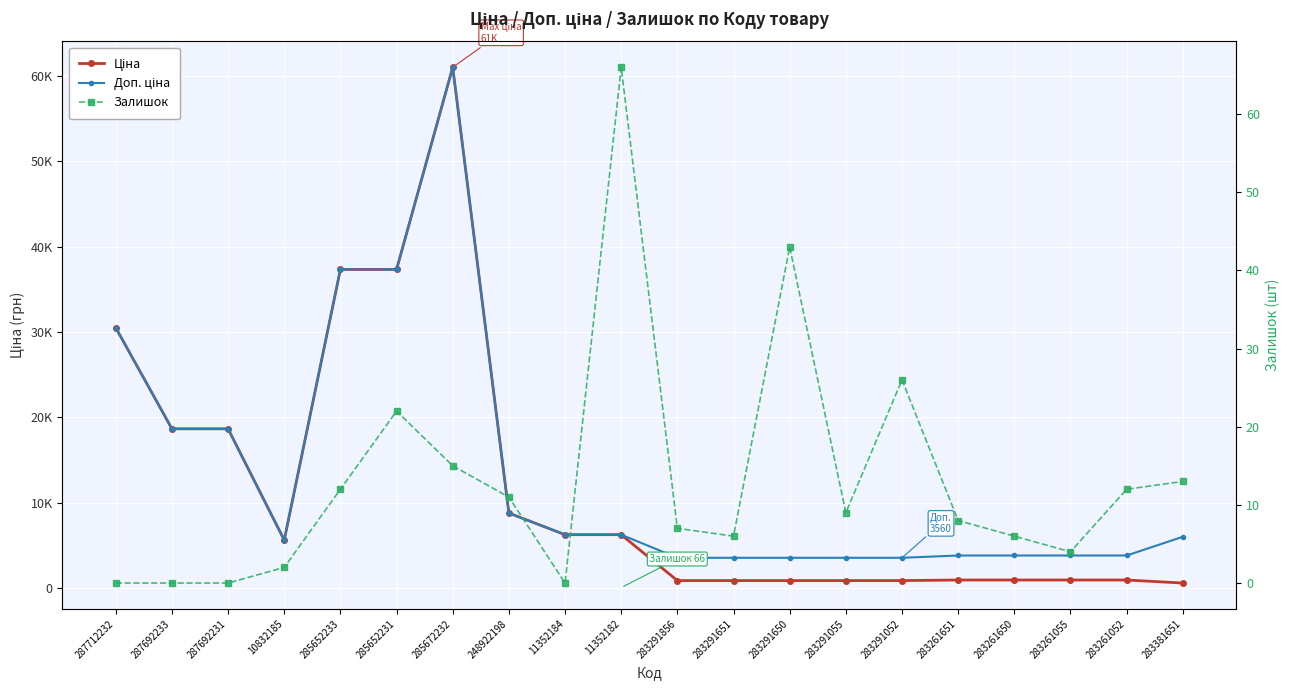

At which category does Ціна reach its first local valley?

10832185